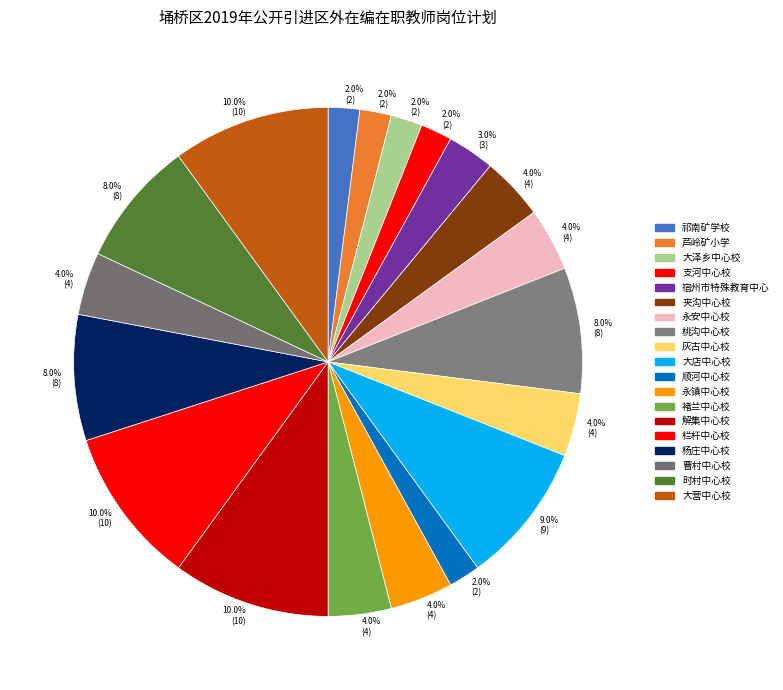

Count the number of slices in the pie.

19